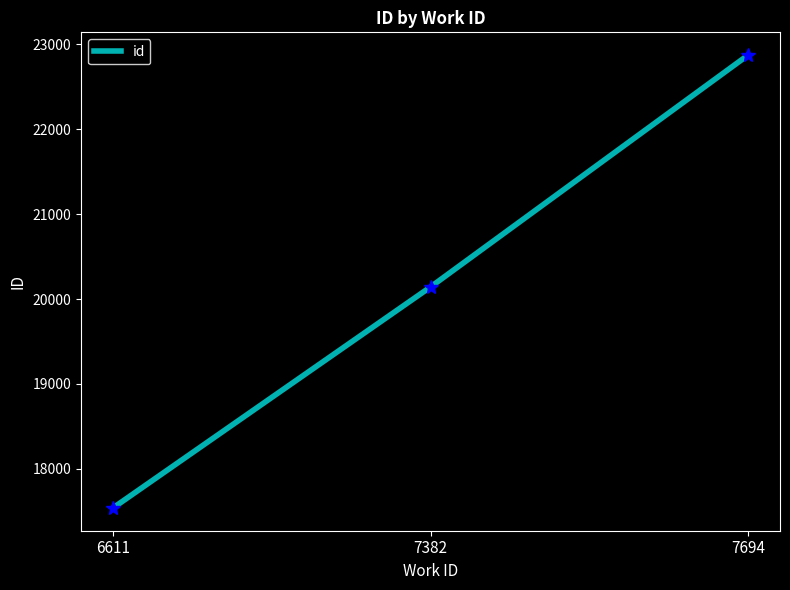

True or false: the data shows 37283 at 7694.

False